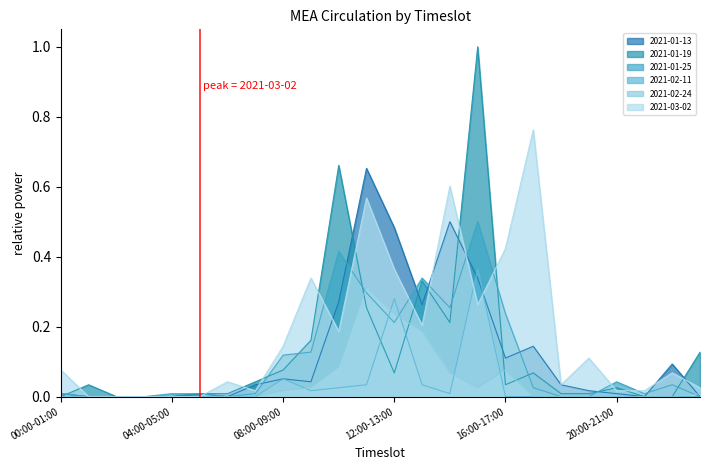

At which category is the sum across all series the highest?

15:00-16:00